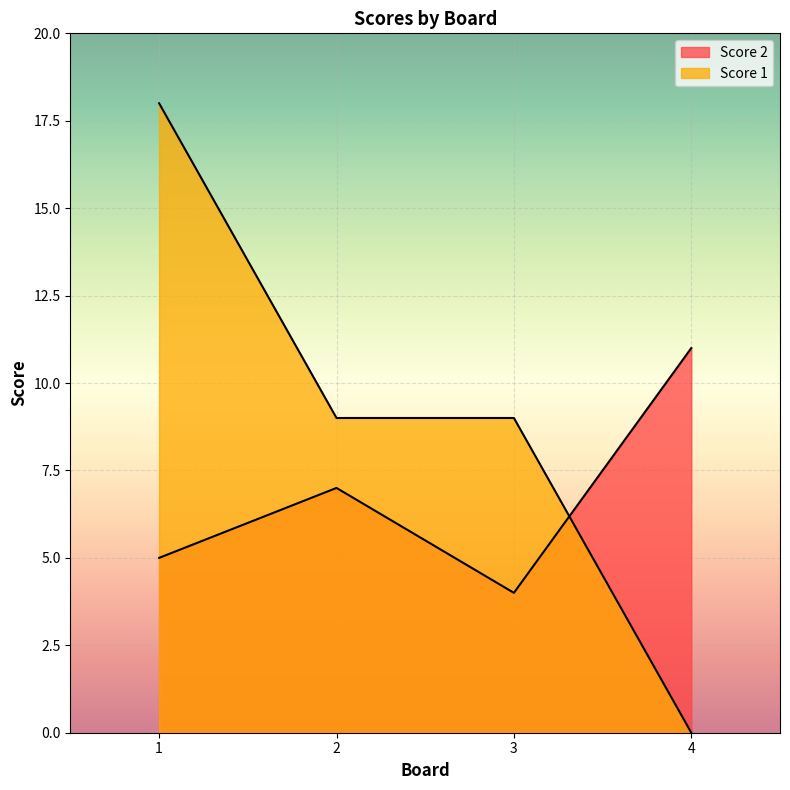

Which category has the highest value in the Score 2 series?

4